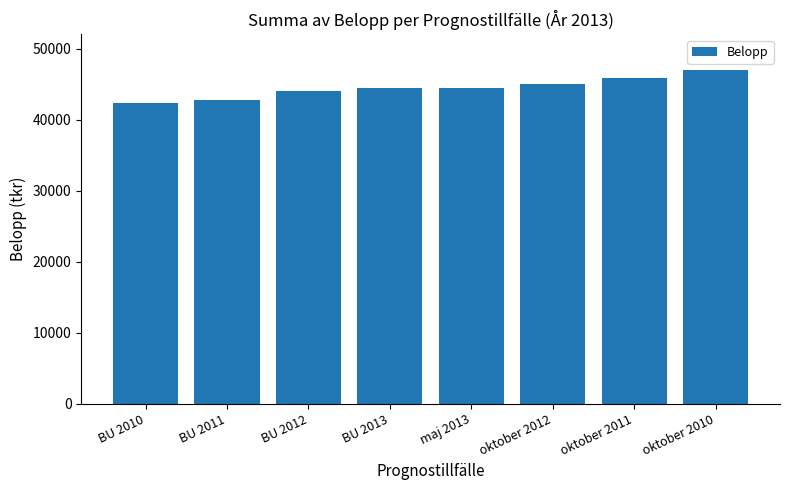

What is the change in value from BU 2010 to BU 2013?

+2100